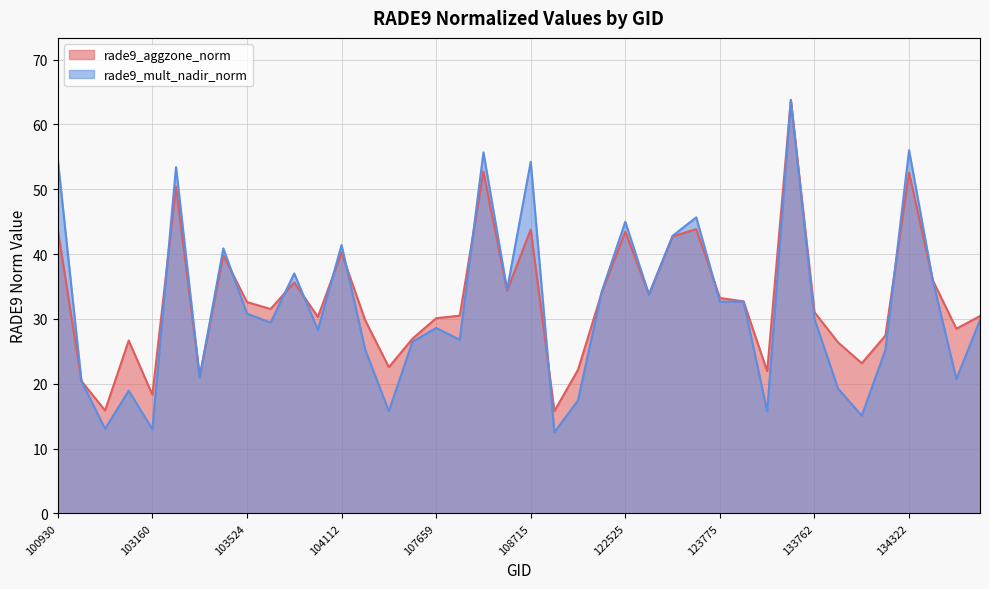

In rade9_aggzone_norm, how many points are higher than both neighbors (excluding endpoints)?

11